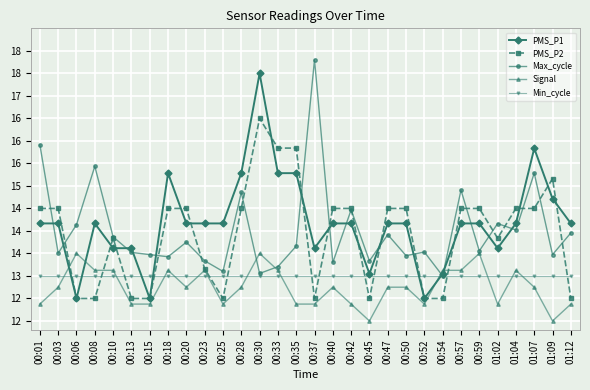

Does the chart have visible grid lines?

Yes